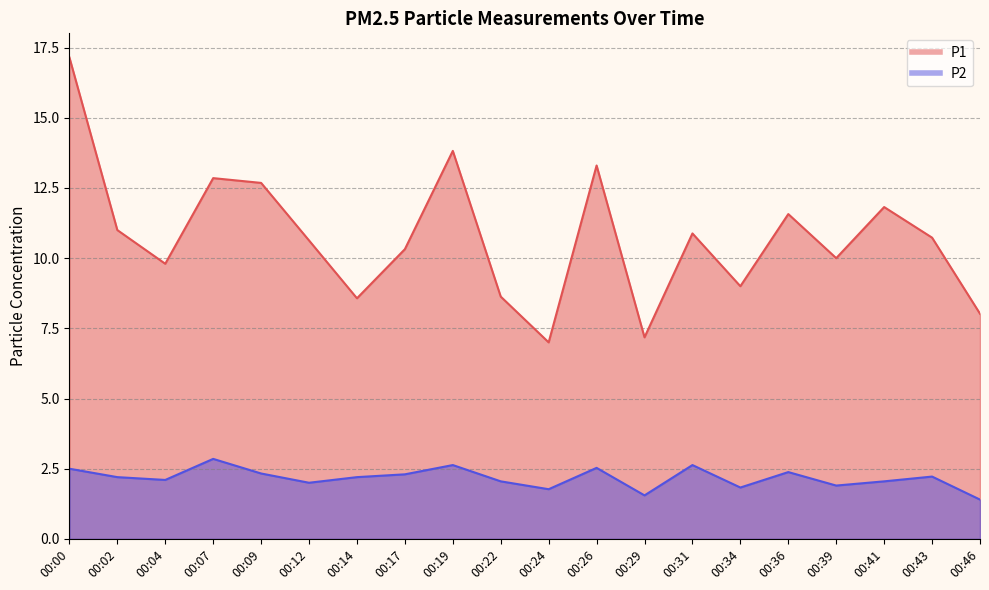

Which category has the lowest value in the P2 series?

00:46